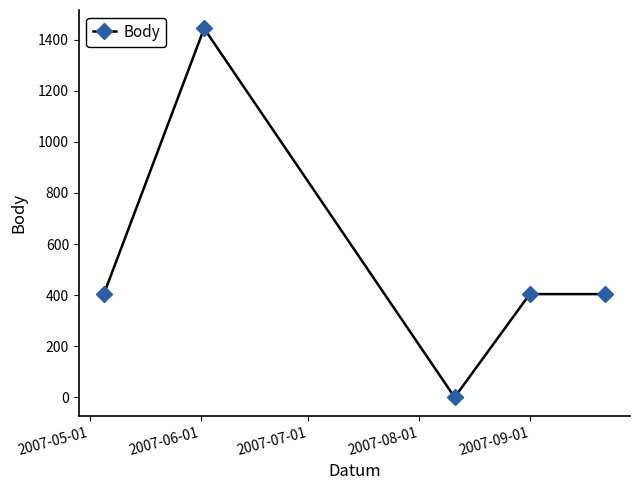

How many points are lower than both their immediate neighbors (excluding endpoints)?

1